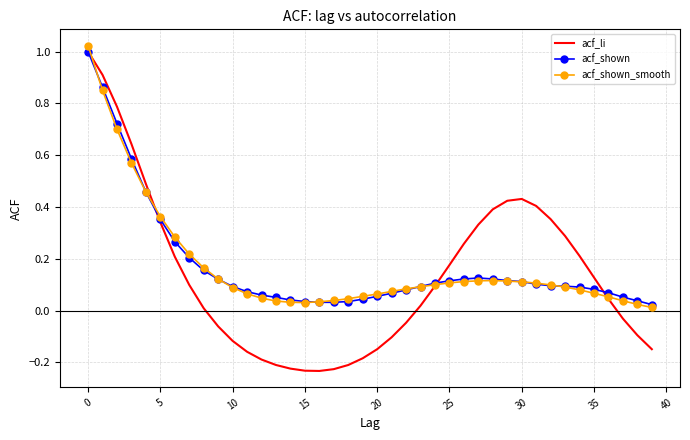

Which series has the largest range (max minus min)?

acf_li